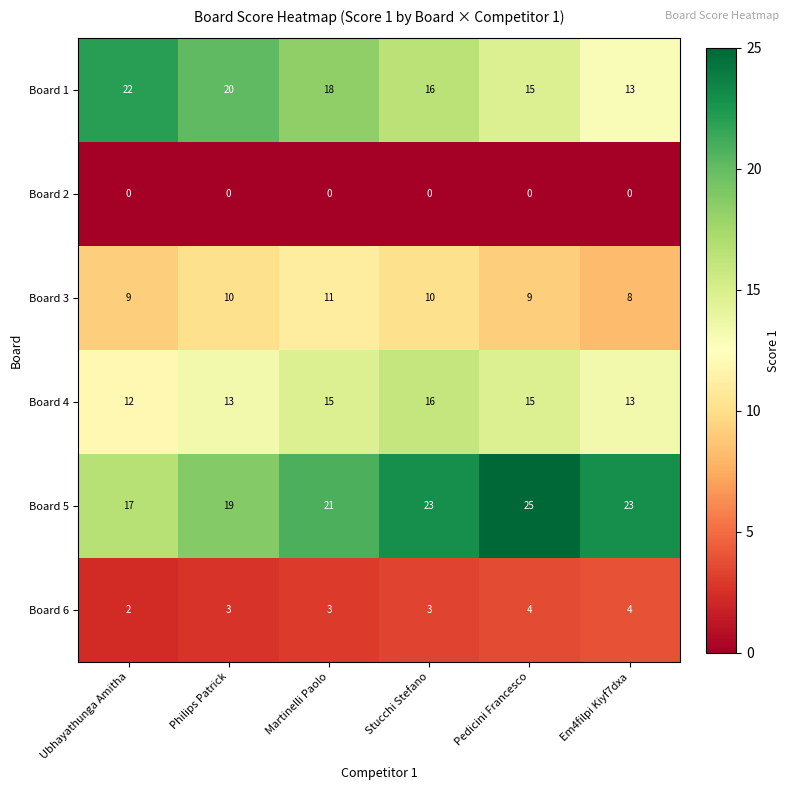

At how many categories does at least one series exceed 15?

6